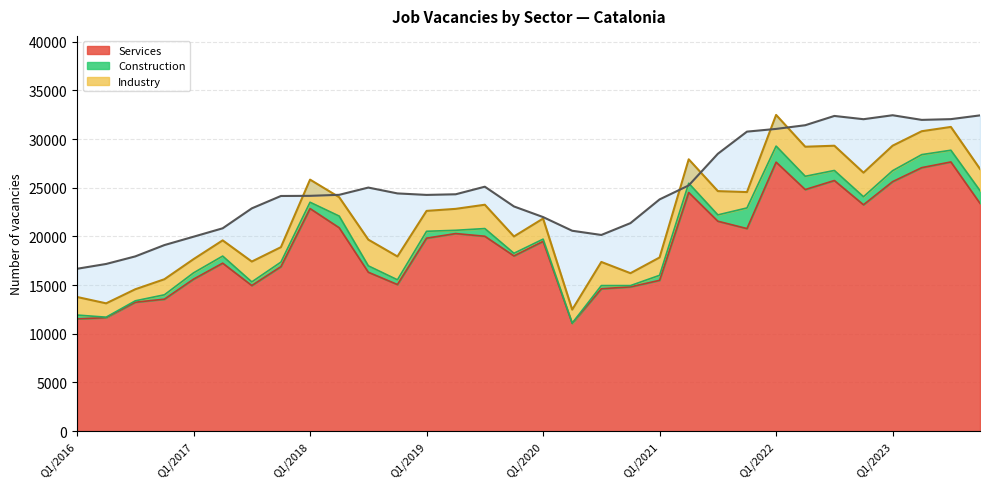

In Services, how many points are higher than both neighbors (excluding endpoints)?

8